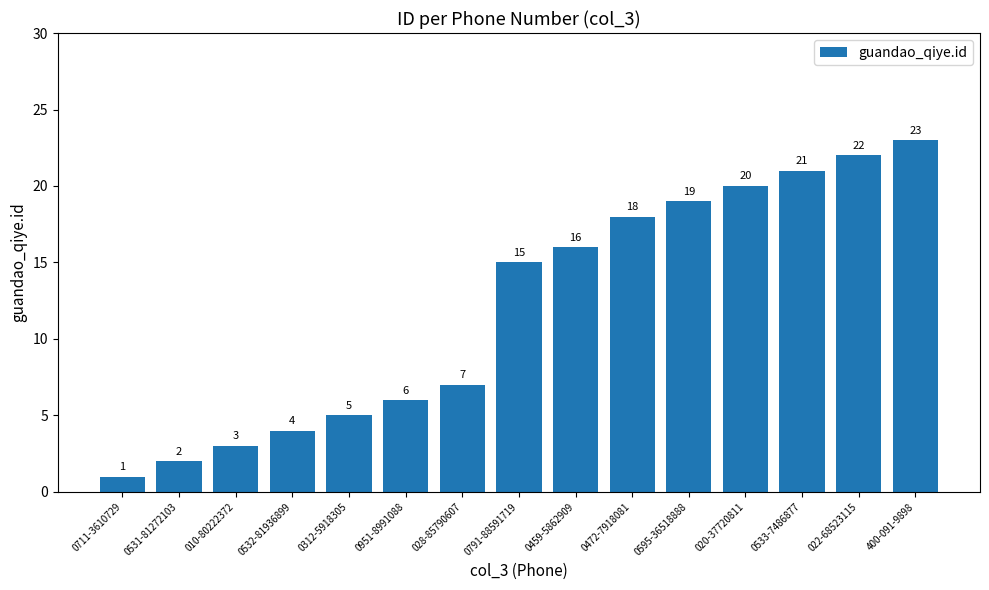

What position from the left is 010-80222372?

3